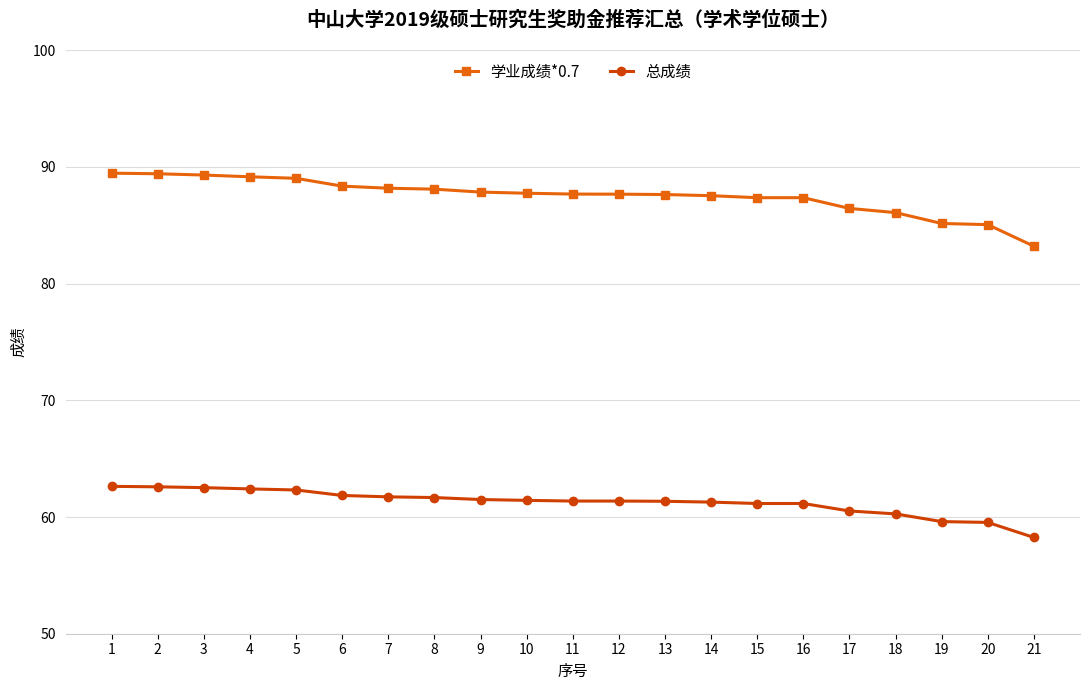

Between 3 and 19, which series saw the biggest shift?

学业成绩*0.7